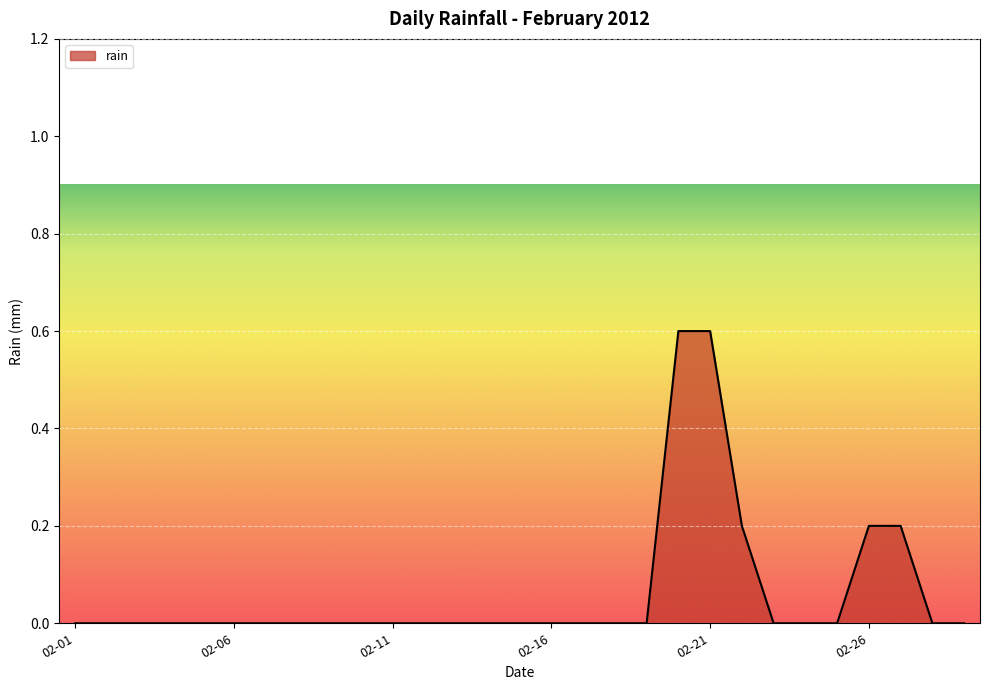

Reading left to right, extract all data points from this chart.

0.0	0.0	0.0	0.0	0.0	0.0	0.0	0.0	0.0	0.0	0.0	0.0	0.0	0.0	0.0	0.0	0.0	0.0	0.0	0.6	0.6	0.2	0.0	0.0	0.0	0.2	0.2	0.0	0.0